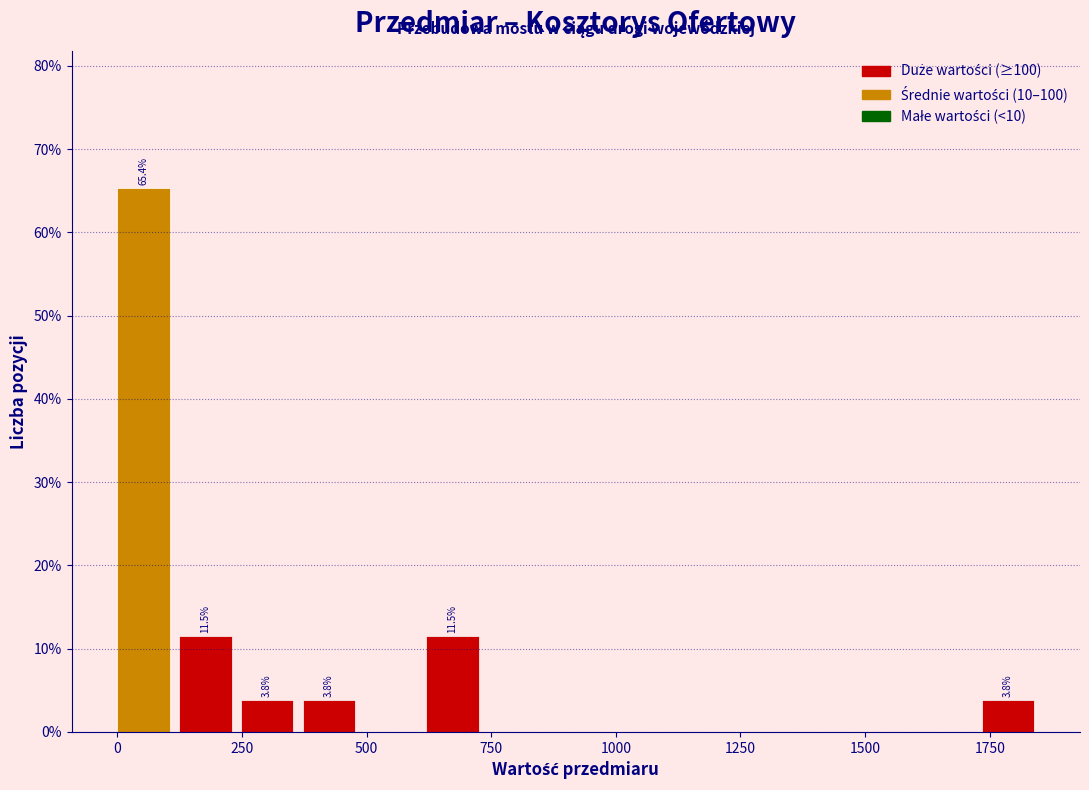

Read against the x-axis, roughly where is the centre of the tallest bar?

50